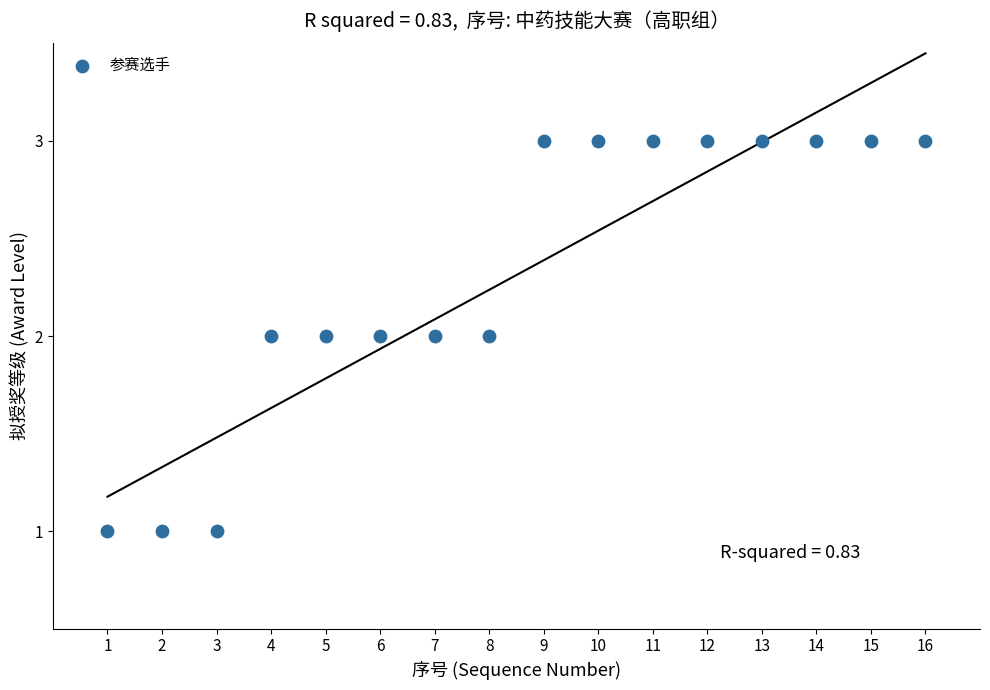

List the coordinates of all points as (X, Y) pairs, reading left to right.

(1, 1)  (2, 1)  (3, 1)  (4, 2)  (5, 2)  (6, 2)  (7, 2)  (8, 2)  (9, 3)  (10, 3)  (11, 3)  (12, 3)  (13, 3)  (14, 3)  (15, 3)  (16, 3)